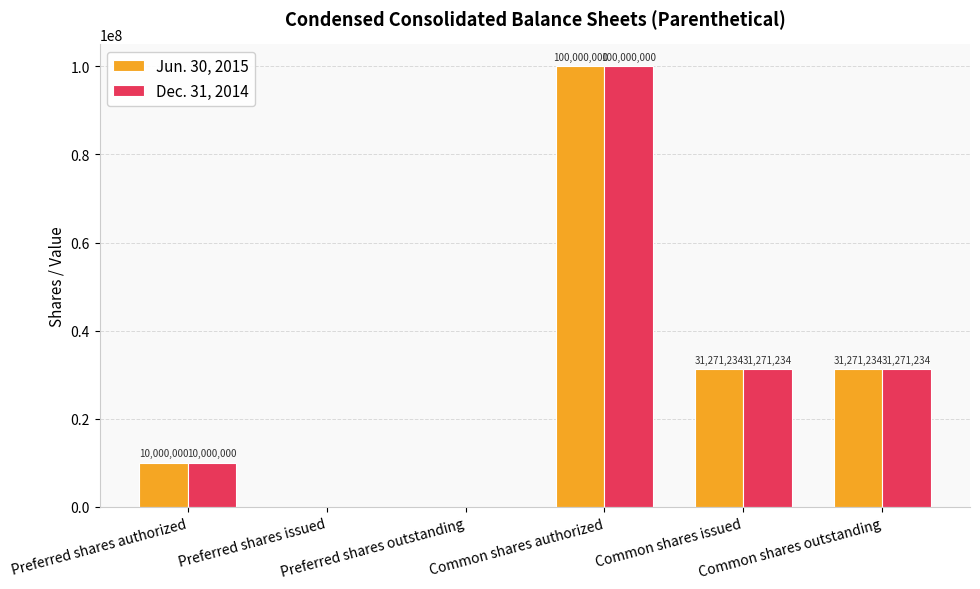

What is the sum of all Dec. 31, 2014 values?

172542468